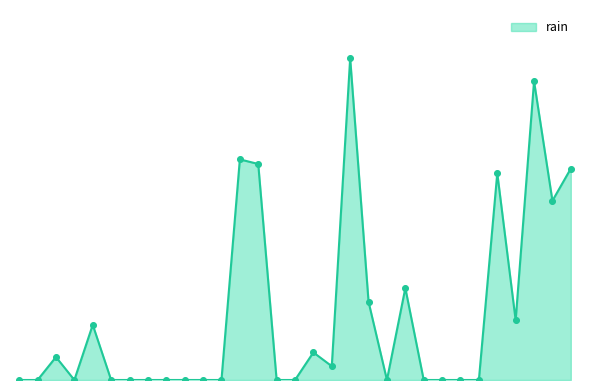

Is this an area chart (filled region under the line)?

Yes